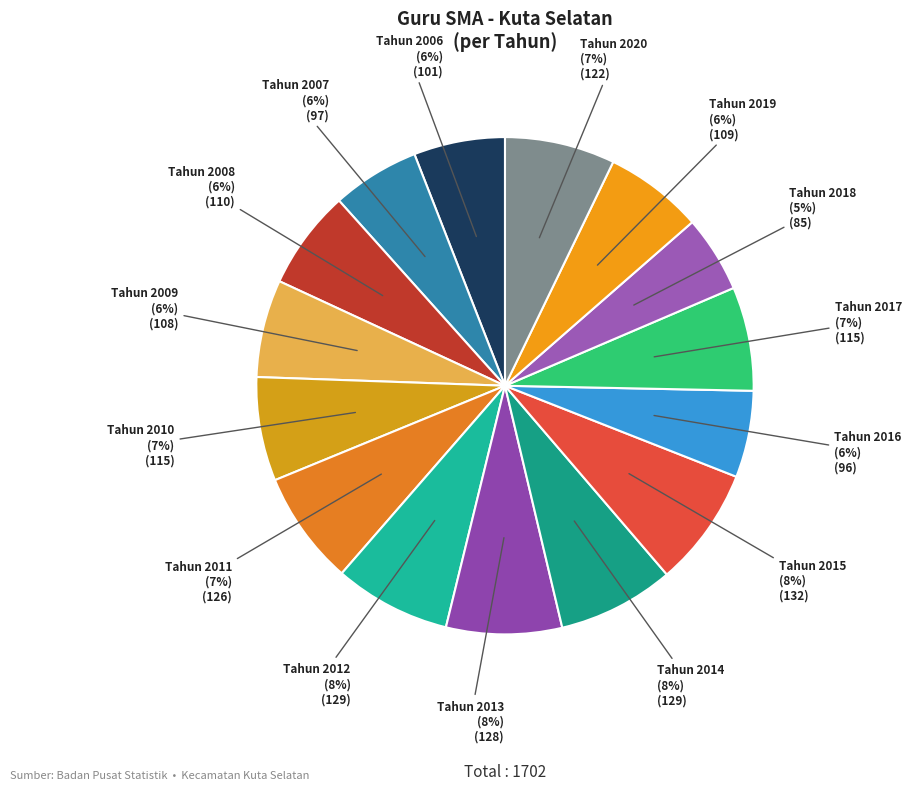

How many slices are in this pie chart?

15